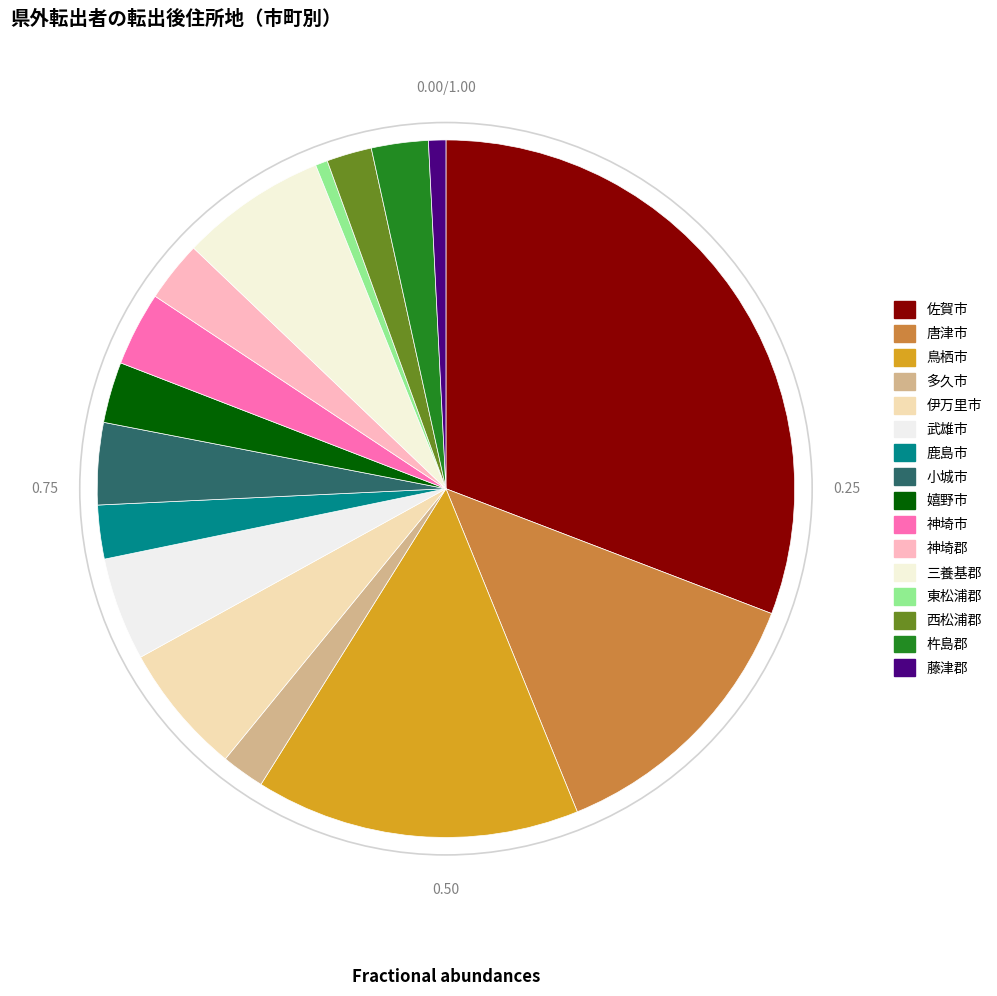

How many slices are in this pie chart?

16